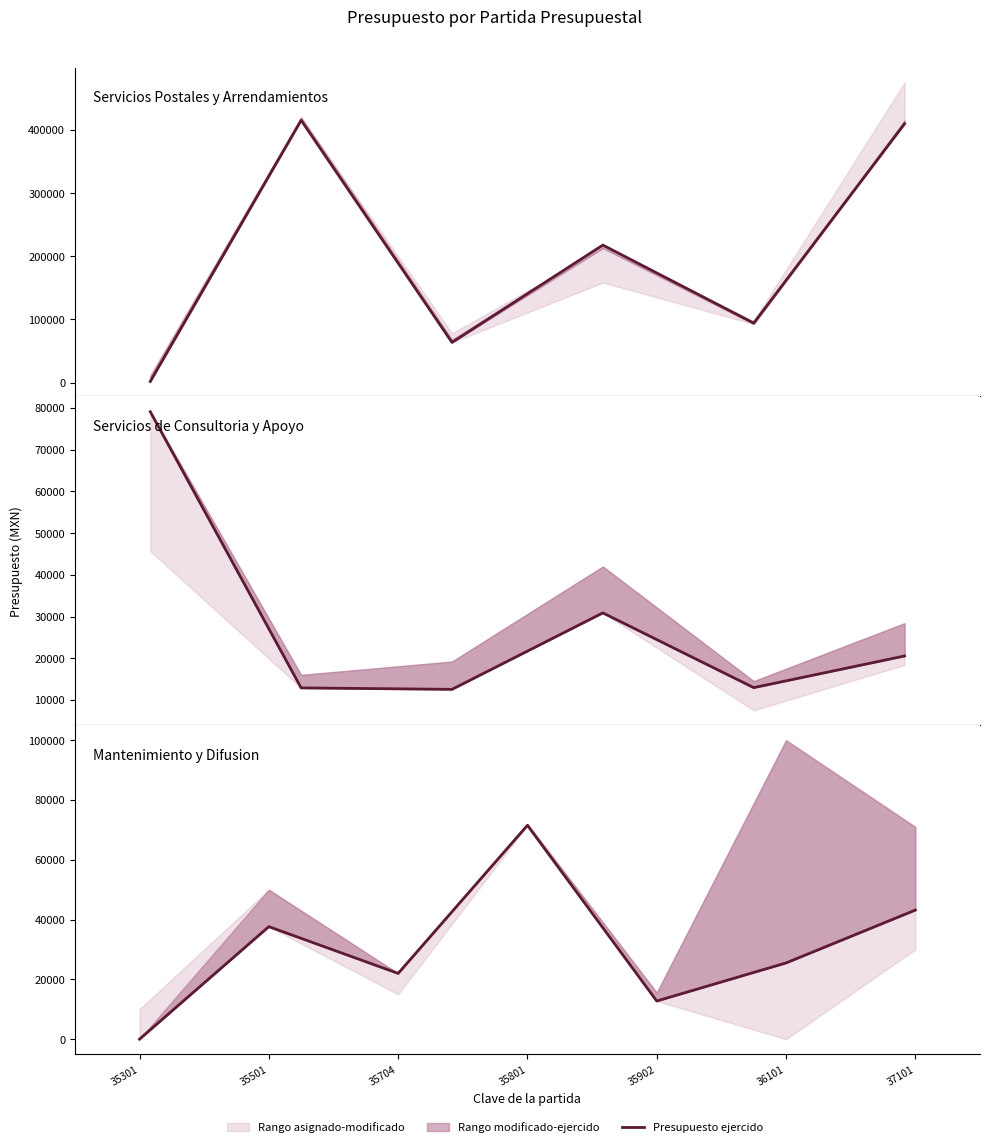

How many interior local peaks (higher than both neighbors) does the data have?

2